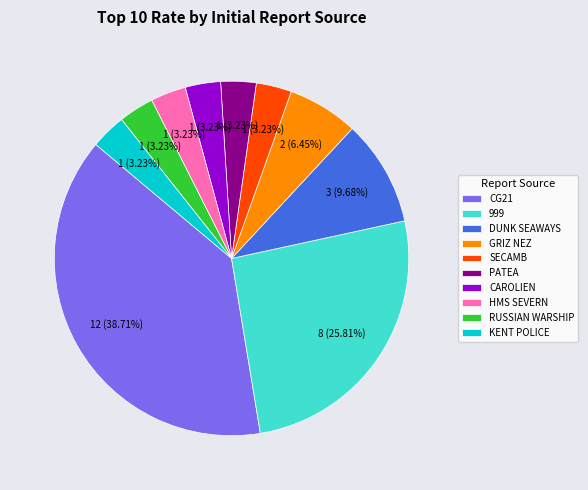

Does any single category account for the majority?

No